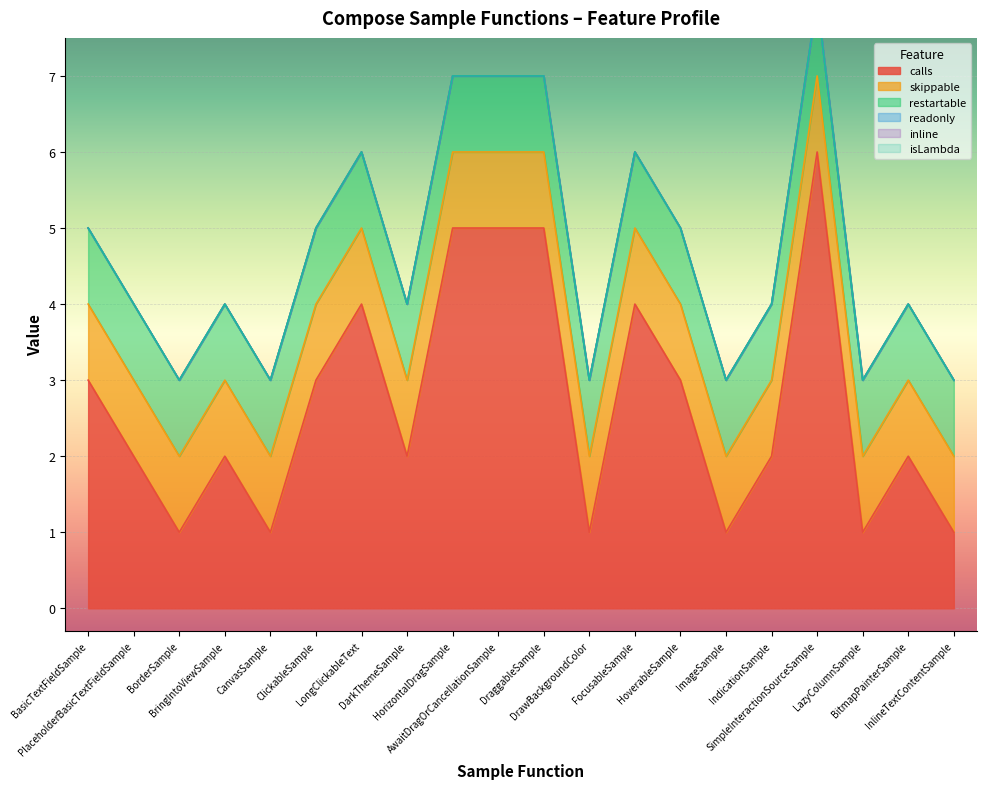

True or false: restartable and calls cross at least once.

False